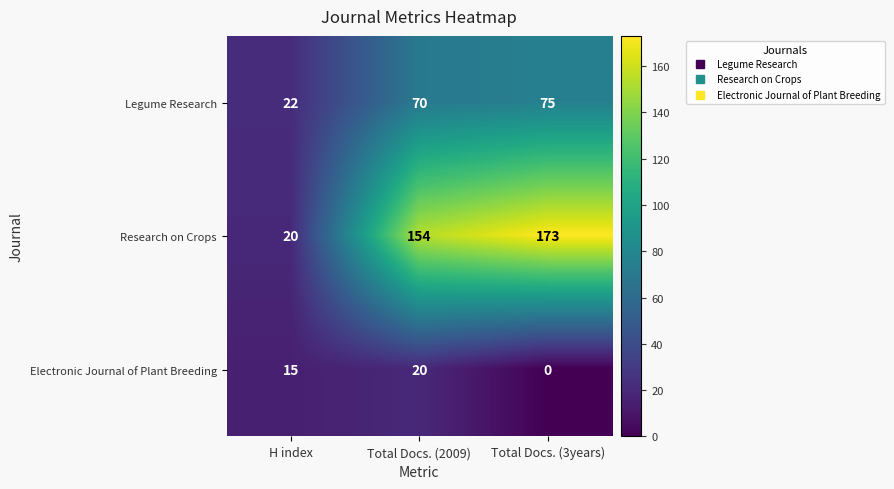

Which series changed the most between Total Docs. (2009) and Total Docs. (3years)?

Electronic Journal of Plant Breeding